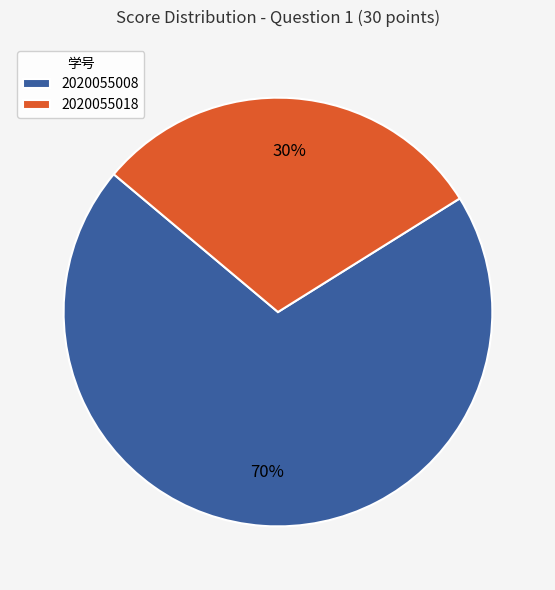

True or false: 2020055008 accounts for 63% of the total.

False